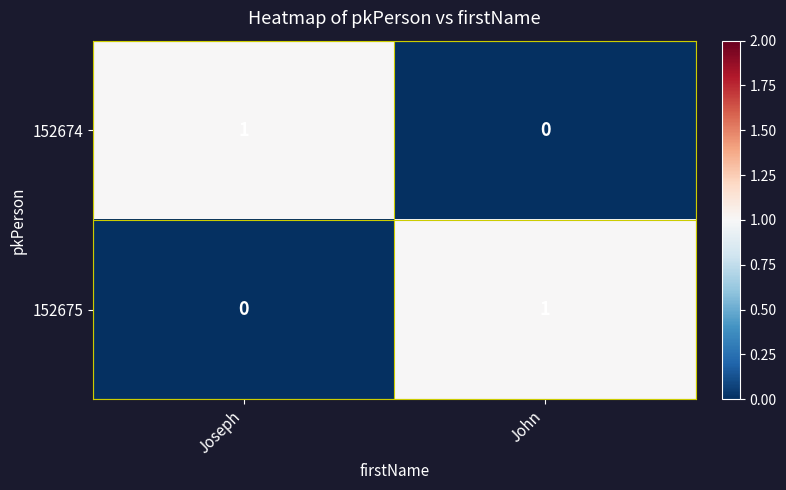

The 152674 series shows 1 at John. True or false?

False